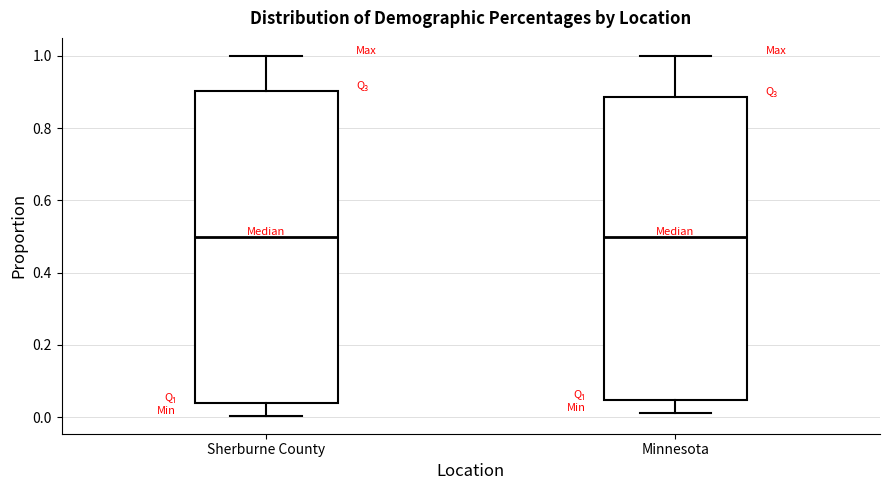

Reading left to right, transcribe this box plot: for each box, give where its median line is, the range the box spans, and where its two whiskers end, as read against the y-axis. The values are not printed on the chart, so give them approximately, as read against the axis.

Sherburne County: median 0.50, box 0.04 to 0.90, whiskers 0.00 to 1.00
Minnesota: median 0.50, box 0.04 to 0.88, whiskers 0.02 to 1.00